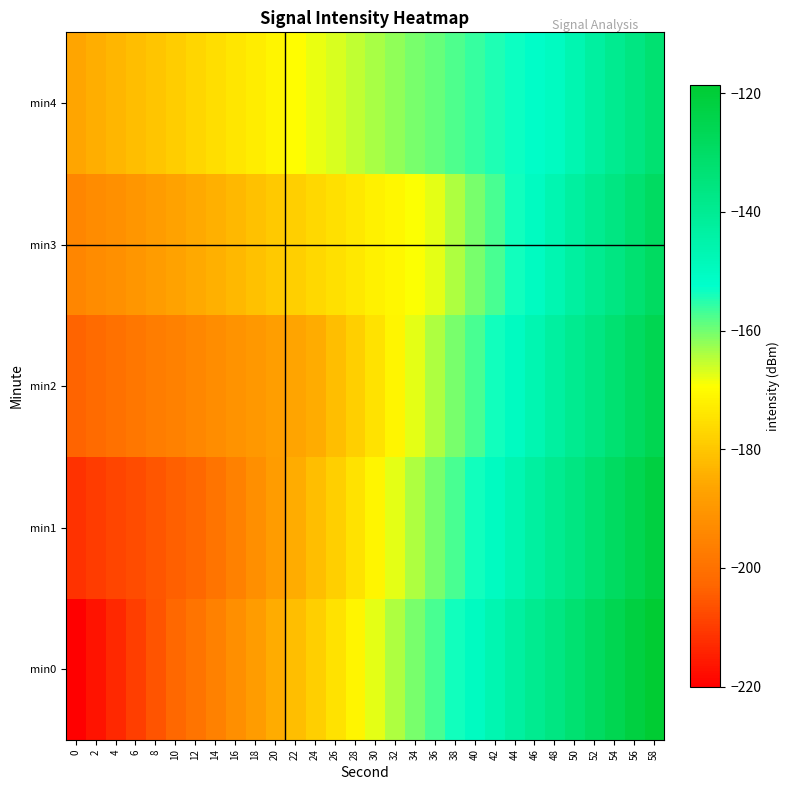

Reading left to right, transcribe all the data shown in this chart.

min0: 0=-220.1	2=-216.6	4=-213.1	6=-209.6	8=-206.1	10=-202.6	12=-199.1	14=-195.6	16=-192.1	18=-188.6	20=-185.1	22=-181.6	24=-178.1	26=-174.6	28=-171.1	30=-167.6	32=-164.1	34=-160.6	36=-157.1	38=-153.6	40=-150.1	42=-146.6	44=-143.1	46=-139.6	48=-136.1	50=-132.6	52=-129.1	54=-125.6	56=-122.1	58=-118.6
min1: 0=-211.6	2=-210.1	4=-208.6	6=-207.1	8=-205.6	10=-204.1	12=-202.6	14=-199.1	16=-195.6	18=-192.1	20=-188.6	22=-185.1	24=-181.6	26=-178.1	28=-174.6	30=-171.1	32=-167.6	34=-164.1	36=-160.6	38=-157.1	40=-153.6	42=-150.1	44=-146.6	46=-143.1	48=-139.6	50=-136.1	52=-132.6	54=-129.1	56=-125.6	58=-122.1
min2: 0=-203.1	2=-201.6	4=-200.1	6=-198.6	8=-197.1	10=-195.6	12=-194.1	14=-192.6	16=-191.1	18=-189.6	20=-188.1	22=-186.6	24=-185.1	26=-181.6	28=-178.1	30=-174.6	32=-171.1	34=-167.6	36=-164.1	38=-160.6	40=-157.1	42=-153.6	44=-150.1	46=-146.6	48=-143.1	50=-139.6	52=-136.1	54=-132.6	56=-129.1	58=-125.6
min3: 0=-194.6	2=-193.1	4=-191.6	6=-190.1	8=-188.6	10=-187.1	12=-185.6	14=-184.1	16=-182.6	18=-181.1	20=-179.6	22=-178.1	24=-176.6	26=-175.1	28=-173.6	30=-172.1	32=-170.6	34=-169.1	36=-167.6	38=-164.1	40=-160.6	42=-157.1	44=-153.6	46=-150.1	48=-146.6	50=-143.1	52=-139.6	54=-136.1	56=-132.6	58=-129.1
min4: 0=-186.1	2=-184.6	4=-183.1	6=-181.6	8=-180.1	10=-178.6	12=-177.1	14=-175.6	16=-174.1	18=-172.6	20=-171.1	22=-169.6	24=-168.1	26=-166.6	28=-165.1	30=-163.6	32=-162.1	34=-160.6	36=-159.1	38=-157.6	40=-156.1	42=-154.6	44=-153.1	46=-151.6	48=-150.1	50=-146.6	52=-143.1	54=-139.6	56=-136.1	58=-132.6